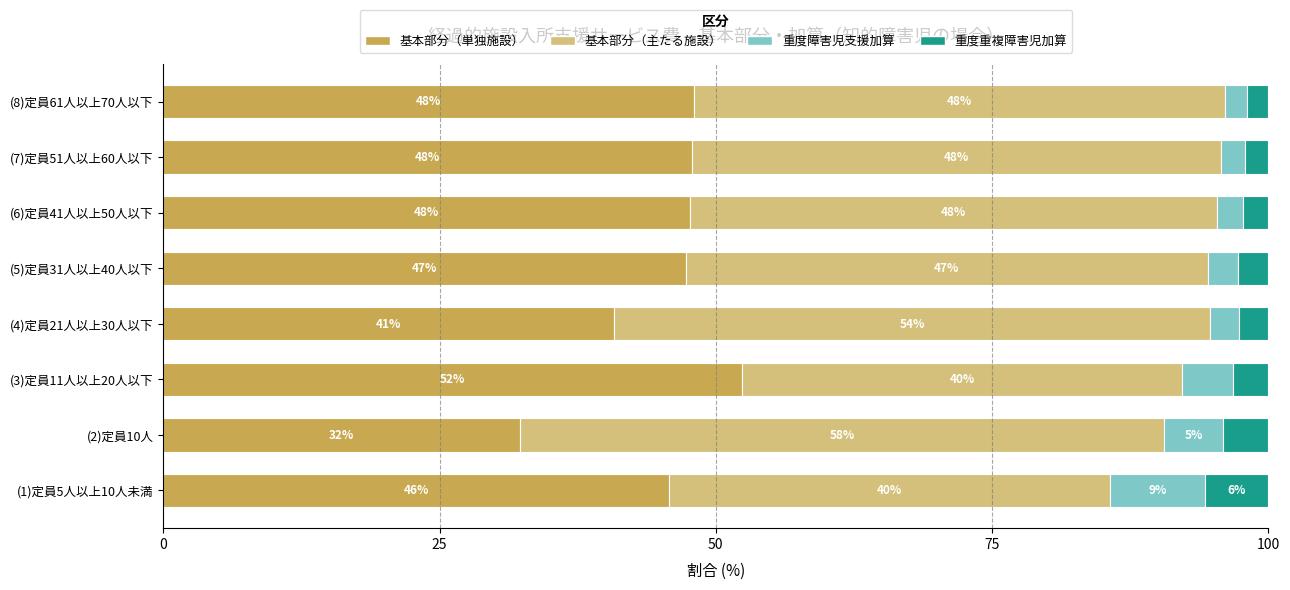

What is the difference between the second highest and second lowest values in the 基本部分（単独施設） series?

7.3